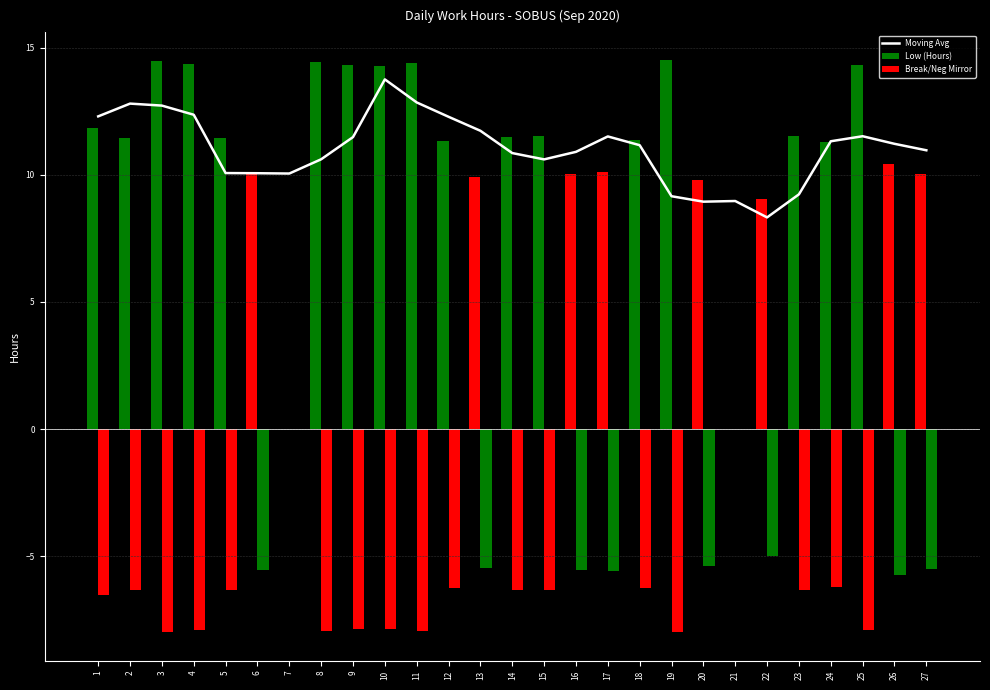

Reading left to right, what are all the values shown in this chart?

Moving Avg: 12.3	12.8	12.7	12.4	10.1	10.1	10.0	10.6	11.5	13.7	12.8	12.3	11.7	10.9	10.6	10.9	11.5	11.2	9.2	8.9	9.0	8.3	9.2	11.3	11.5	11.2	11.0
Low (Hours): 11.8	11.5	14.5	14.4	11.5	10.1	0.0	14.4	14.3	14.3	14.4	11.3	9.9	11.5	11.5	10.0	10.1	11.4	14.5	9.8	0.0	9.0	11.5	11.3	14.3	10.4	10.0
Break/Neg Mirror: -6.5	-6.3	-8.0	-7.9	-6.3	-5.5	0.0	-7.9	-7.9	-7.8	-7.9	-6.2	-5.4	-6.3	-6.3	-5.5	-5.6	-6.3	-8.0	-5.4	0.0	-5.0	-6.3	-6.2	-7.9	-5.7	-5.5